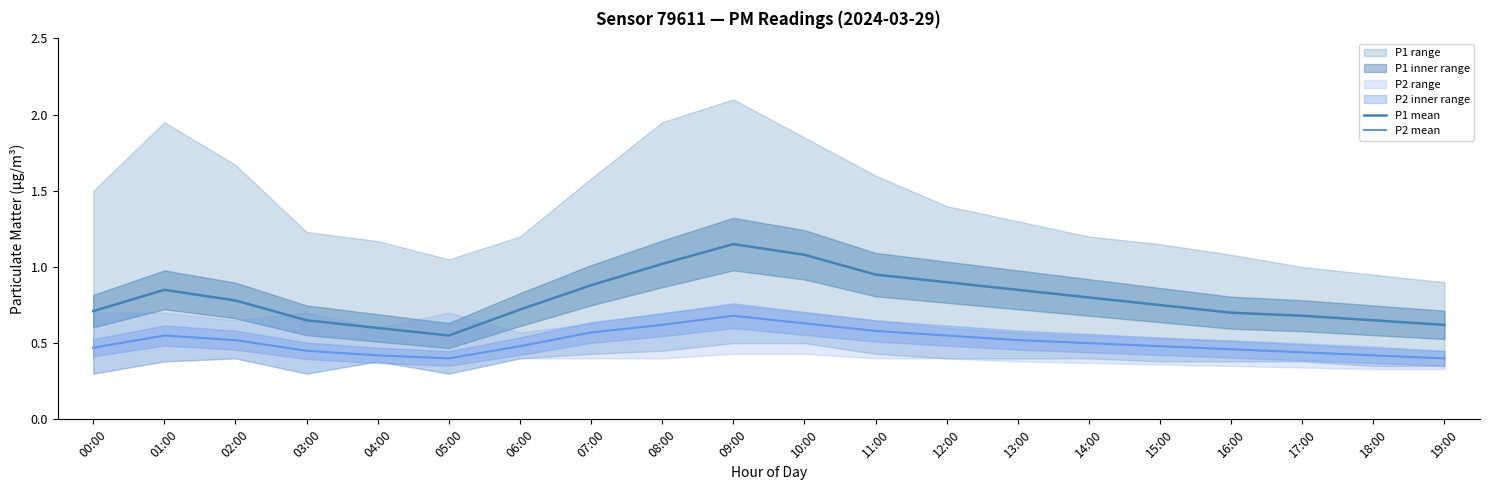

What is the maximum value shown in the chart?

1.1